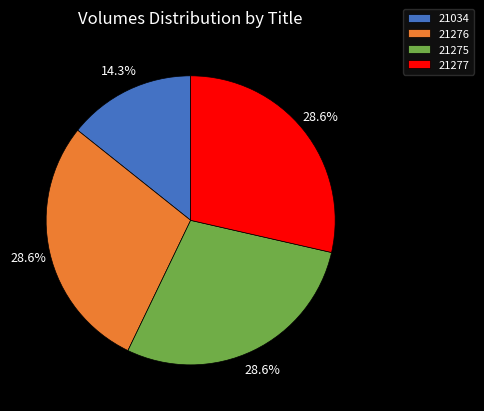

To the nearest percent, what percentage of the pie is 21275?

29%